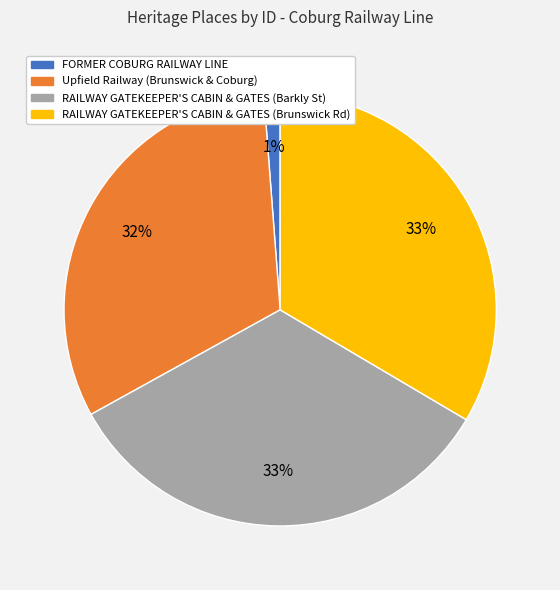

Does Upfield Railway (Brunswick & Coburg) account for over 50% of the chart?

No